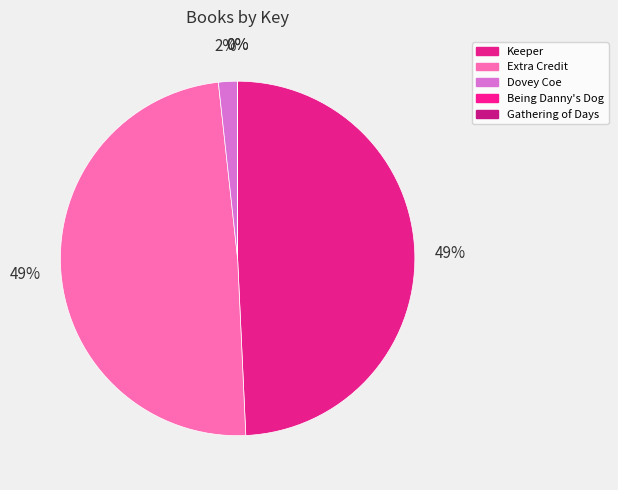

Is there any slice that represents more than half of the pie?

No